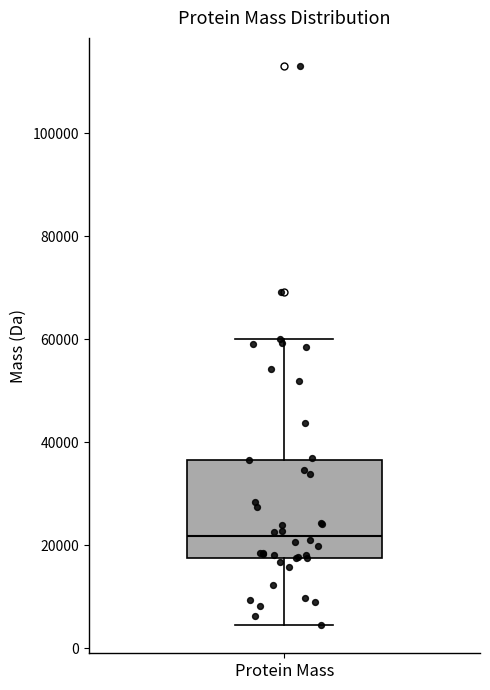

Where is the upper edge of the box for Protein Mass on the y-axis? The values are not printed on the chart, so give them approximately, as read against the axis.

36000